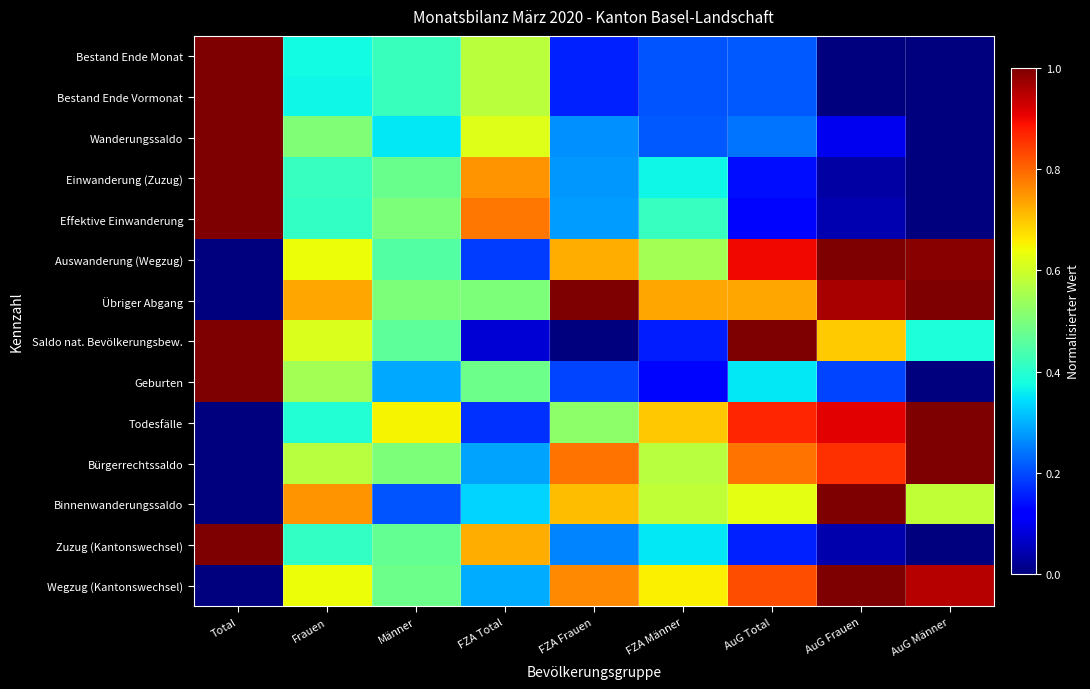

What is the total value across all series at Männer?

6.2